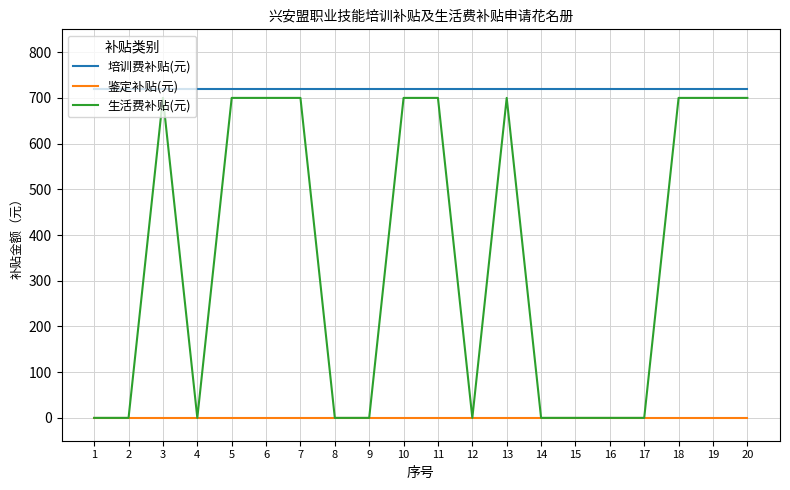

What is the spread (max minus min) of values at 1?

720